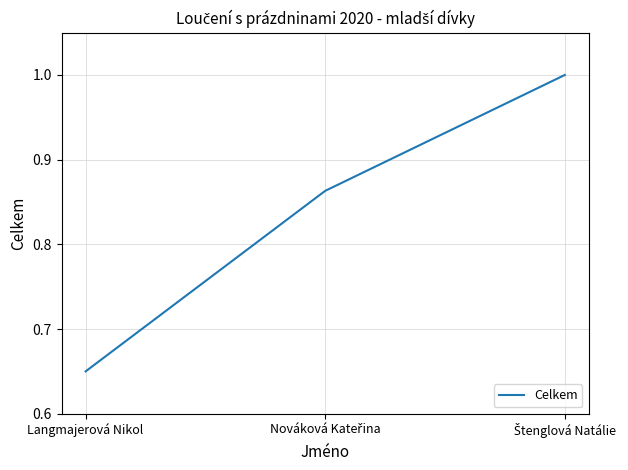

What is the average value?

0.8